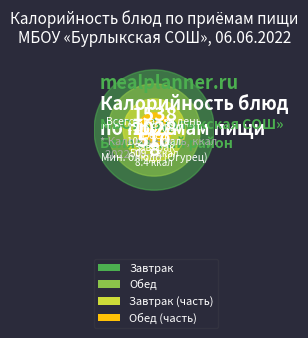

What is the change in value from Сыр в нарезке to Тефтели из говядины с рисом?

+213.0